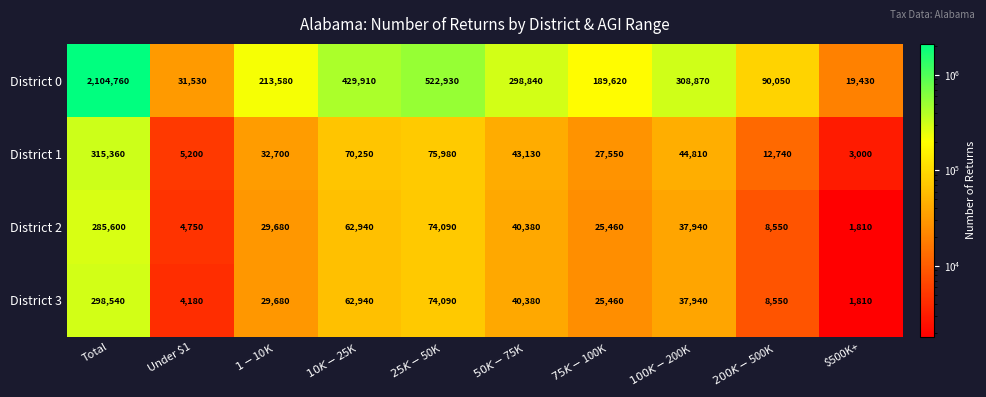

The value of District 0 at $500K+ is 19430. True or false?

True